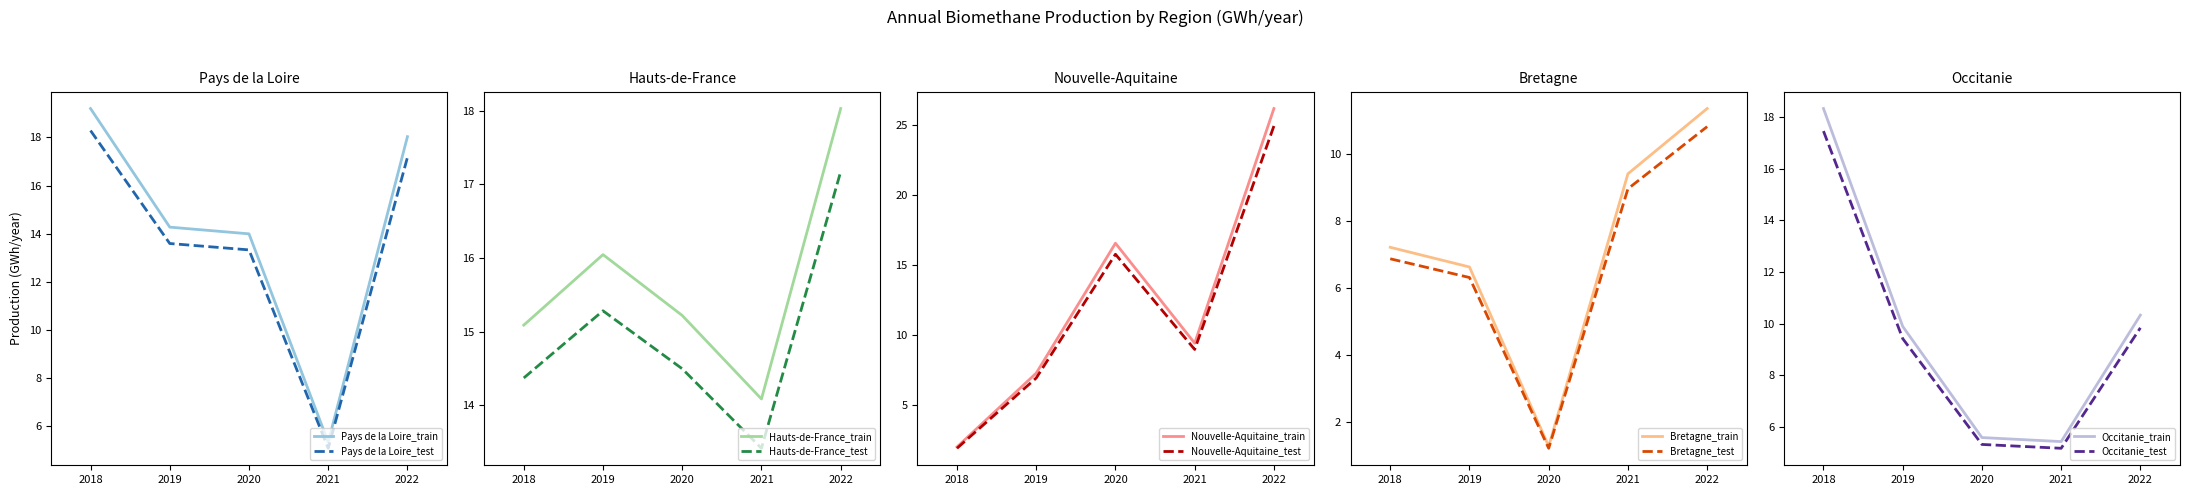

What is the value of the Bretagne point at the 1st from the left?

6.9